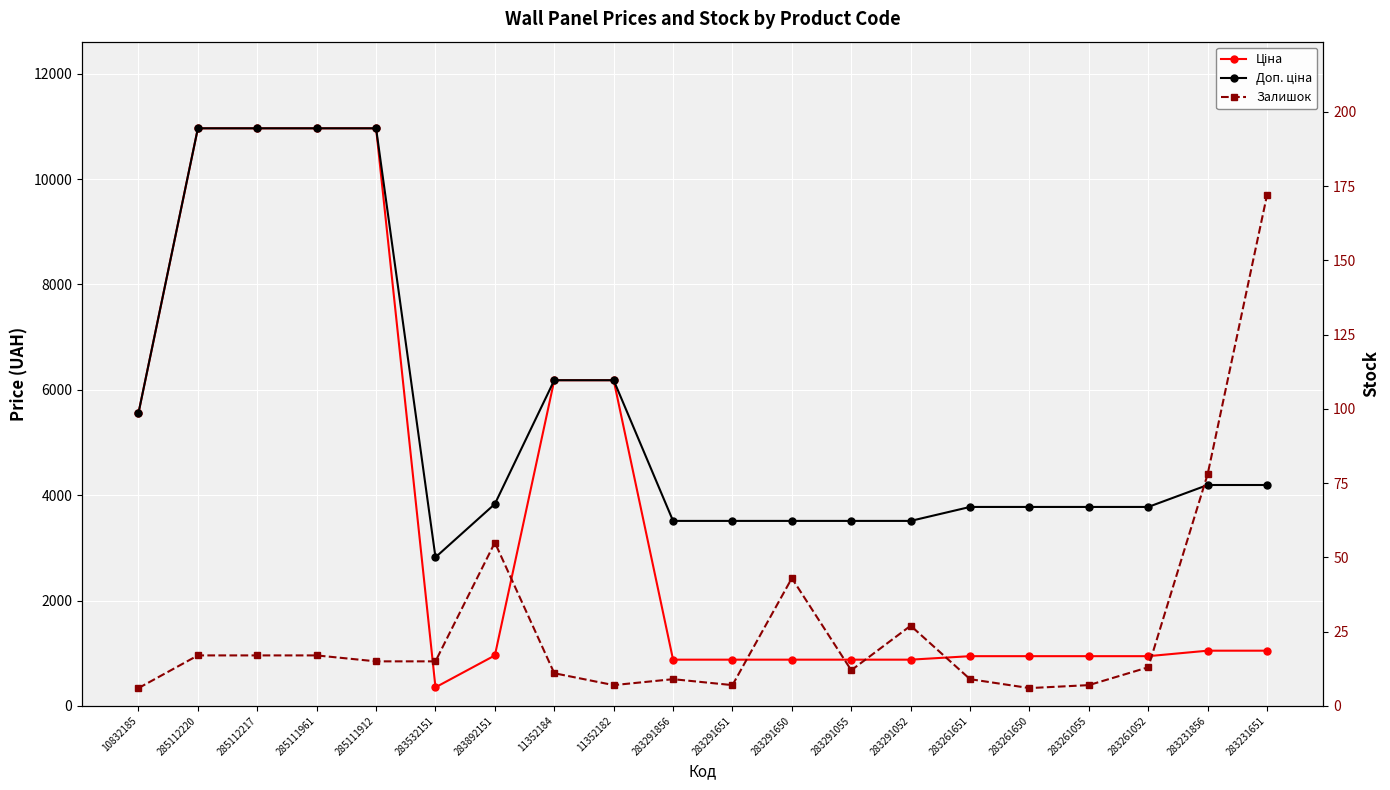

At which label does Доп. ціна first exceed 3833?

10832185